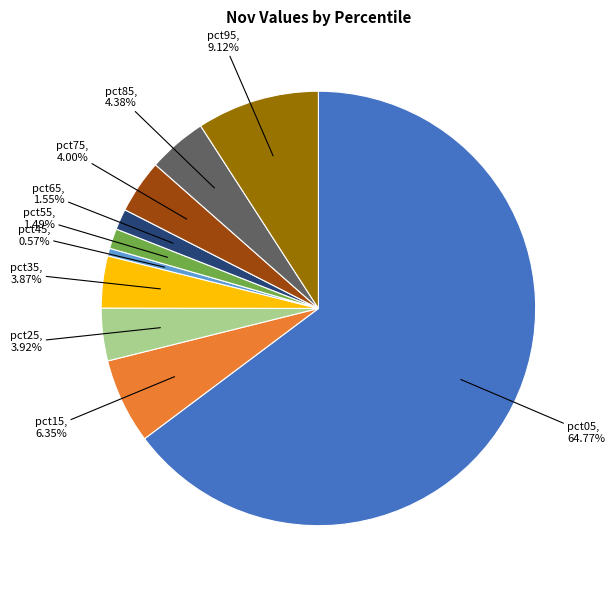

Count the number of slices in the pie.

10